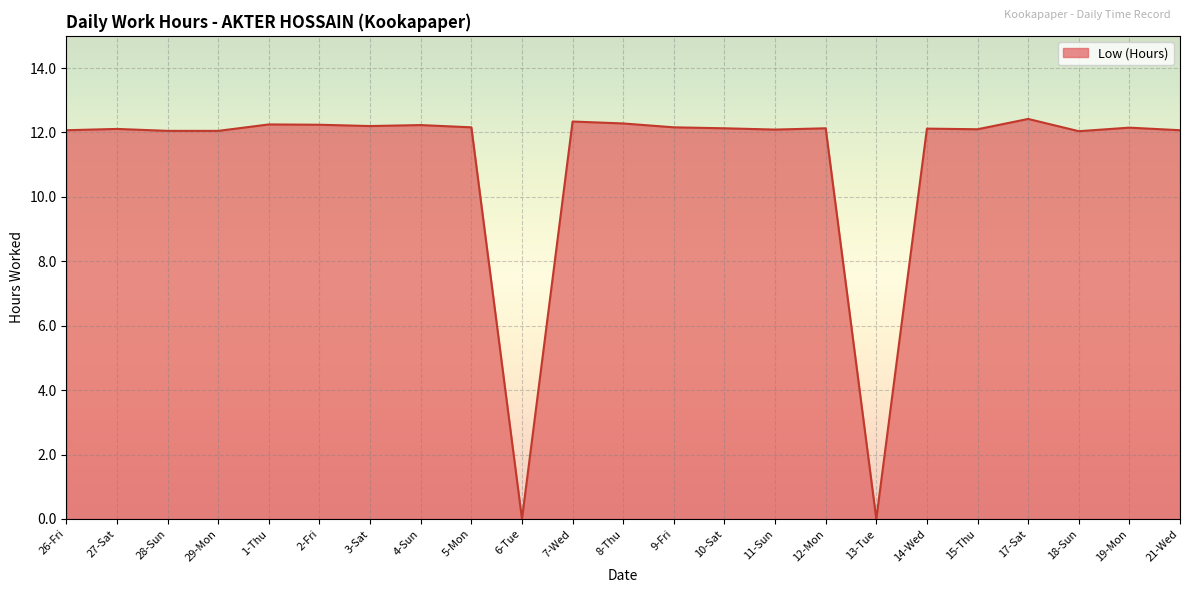

Which has a higher value, 12-Mon or 13-Tue?

12-Mon